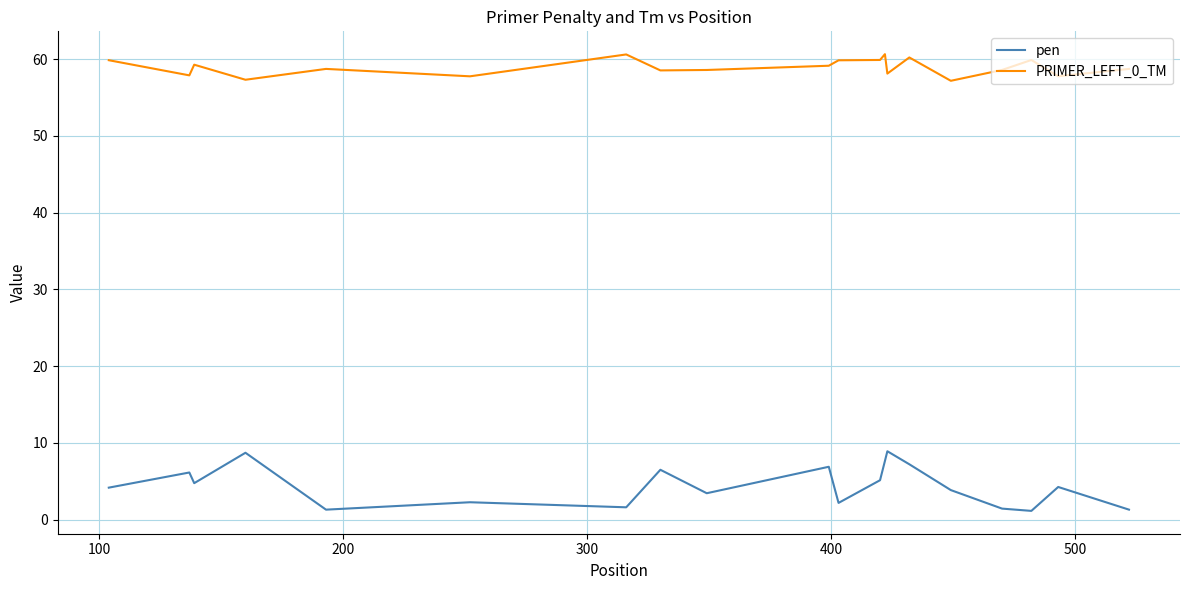

What is the difference between the maximum and minimum values in the PRIMER_LEFT_0_TM series?

3.5